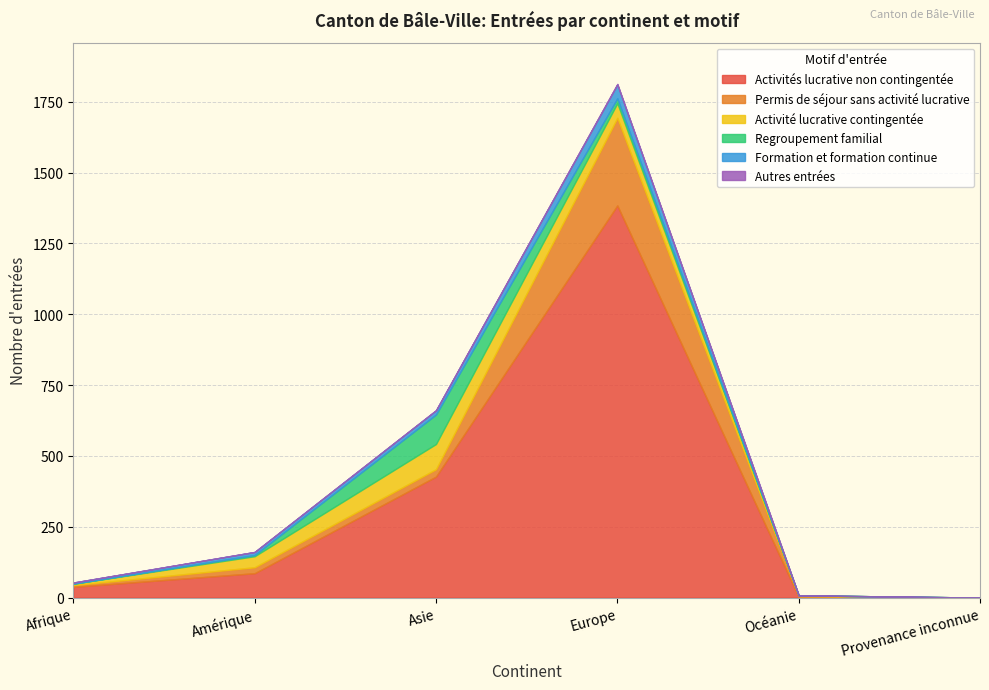

At how many categories does at least one series exceed 343?

2